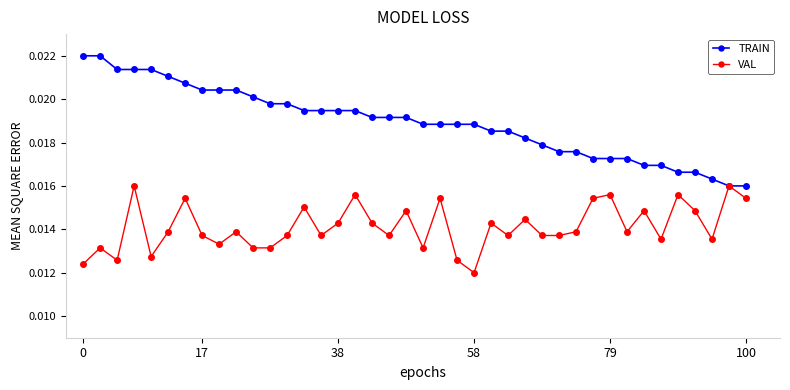

List the series in order of their peak value, lowest first.

VAL, TRAIN